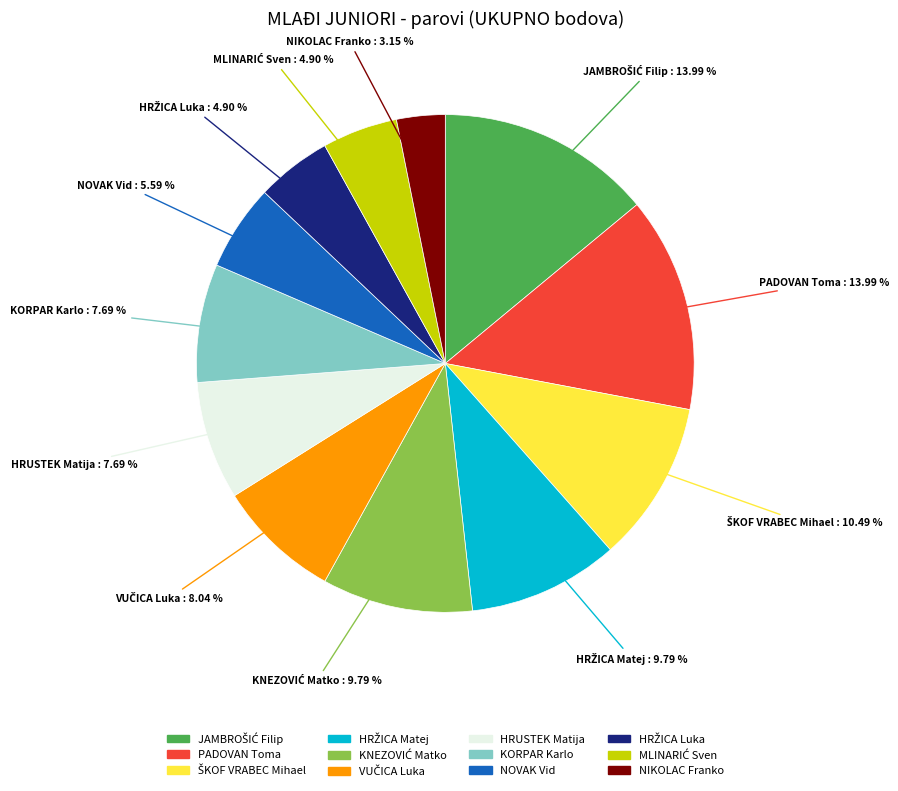

Is KORPAR Karlo the majority of the pie?

No